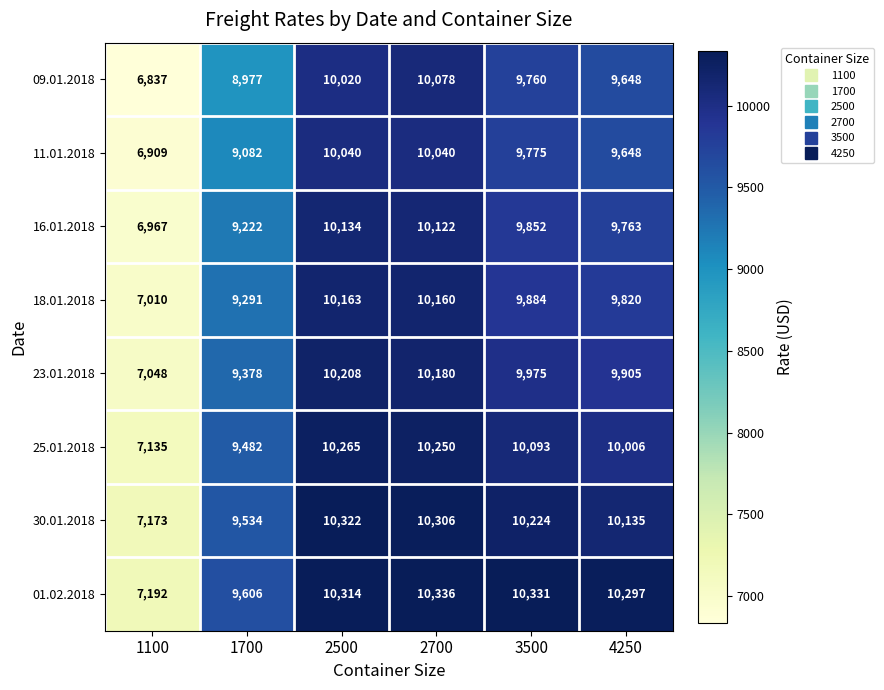

Which series has the largest total across all categories?

01.02.2018